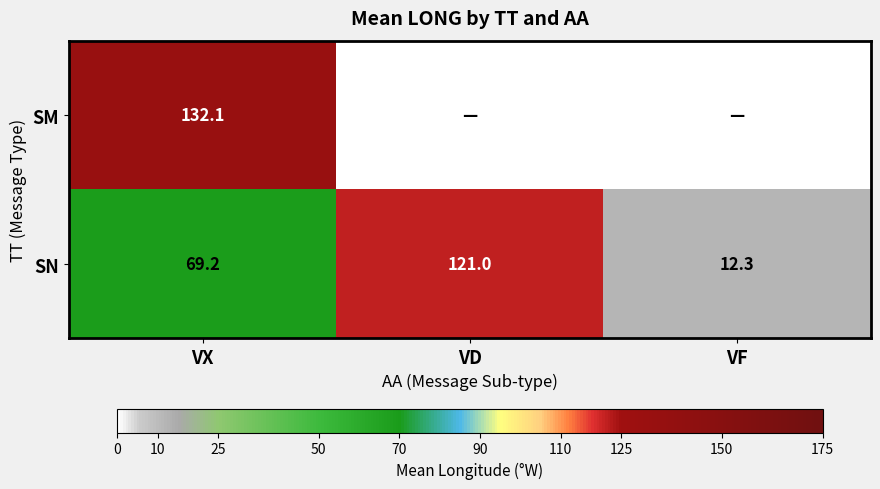

True or false: SM has a value of 132.1 at VX.

True